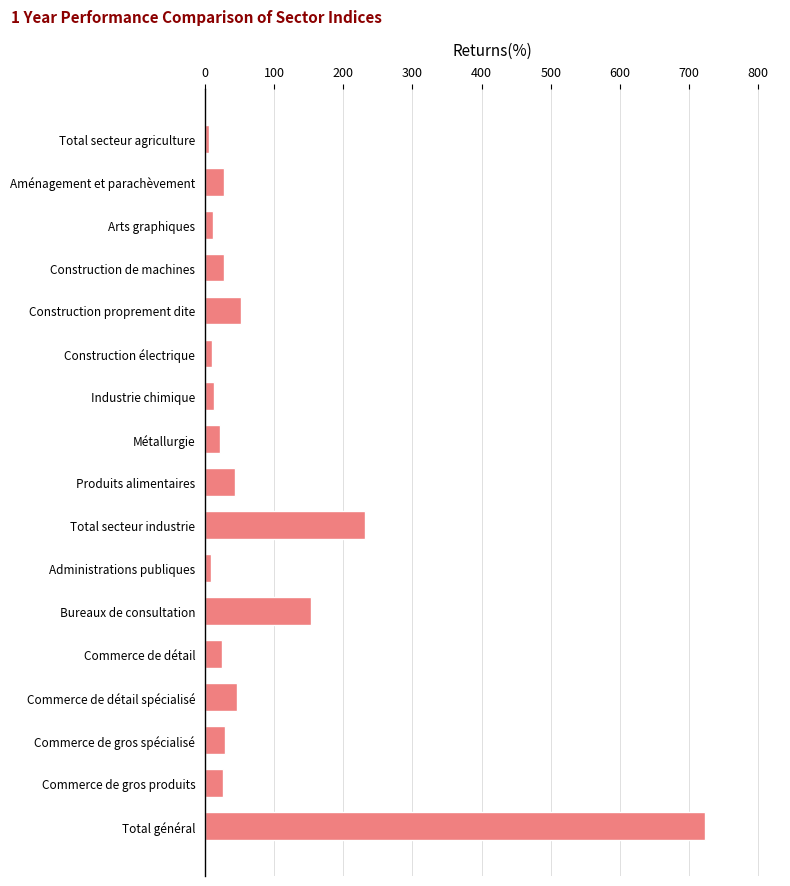

What is the average value?

86